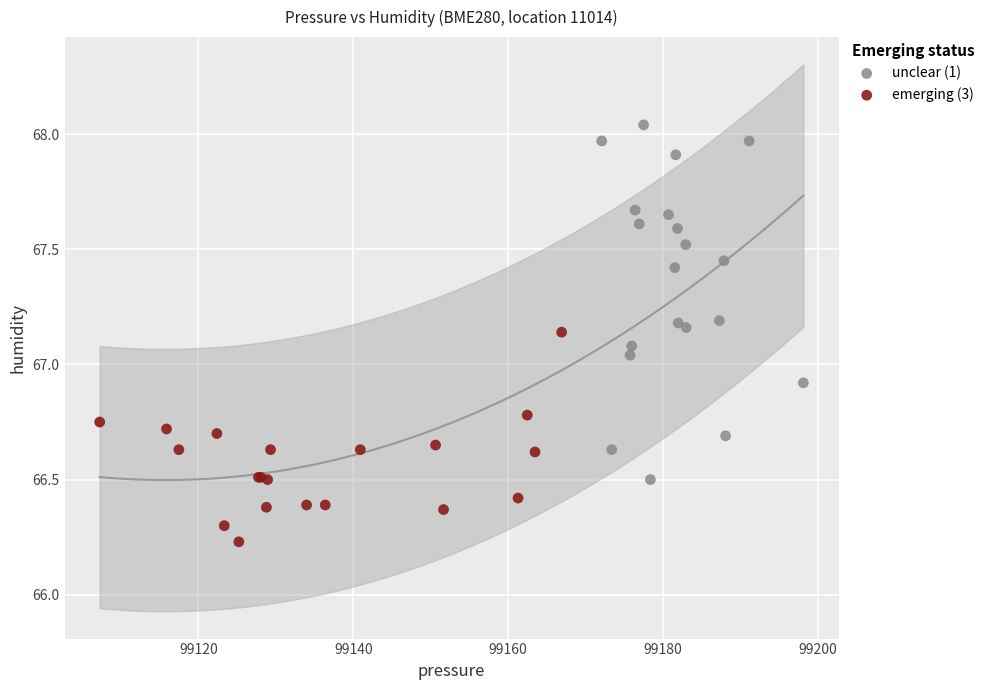

Which series contains the highest Y value?

unclear (1)